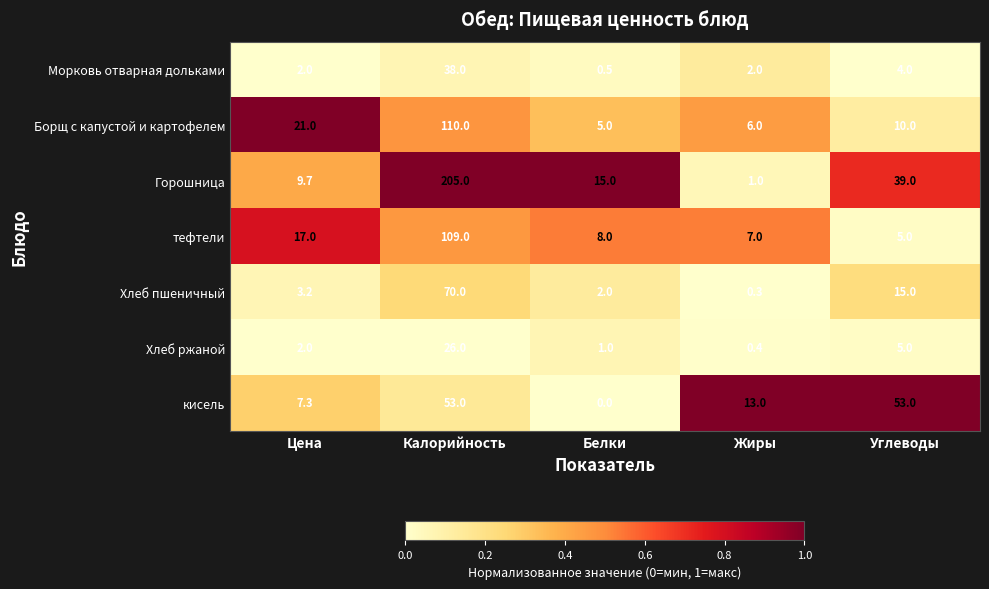

Is it true that кисель equals 13.0 at Жиры?

True